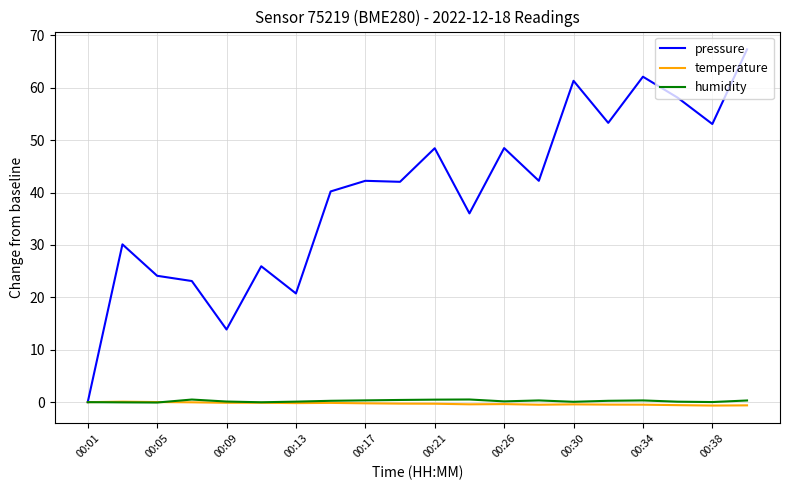

Which series has the largest total across all categories?

pressure